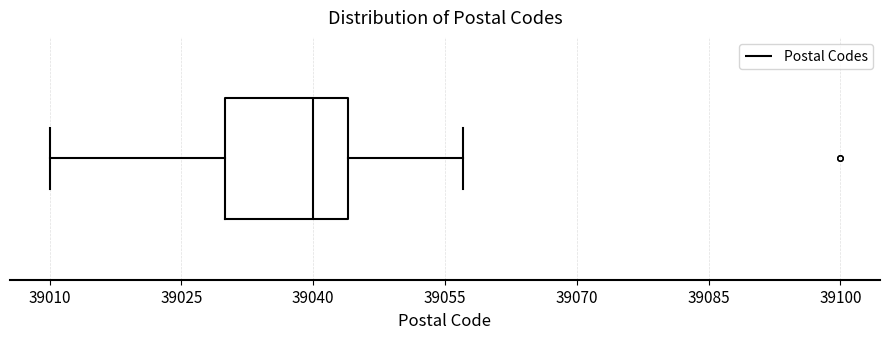

Read this box plot against the x-axis: the position of the median line, the range covered by the box, and the ends of both whiskers. The values are not printed on the chart, so give them approximately, as read against the axis.

median 39040, box 39030 to 39044, whiskers 39010 to 39058